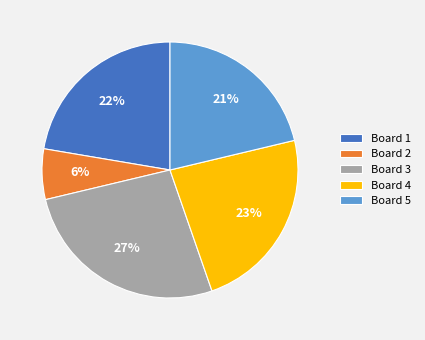

To the nearest percent, what percentage of the pie is Board 3?

27%